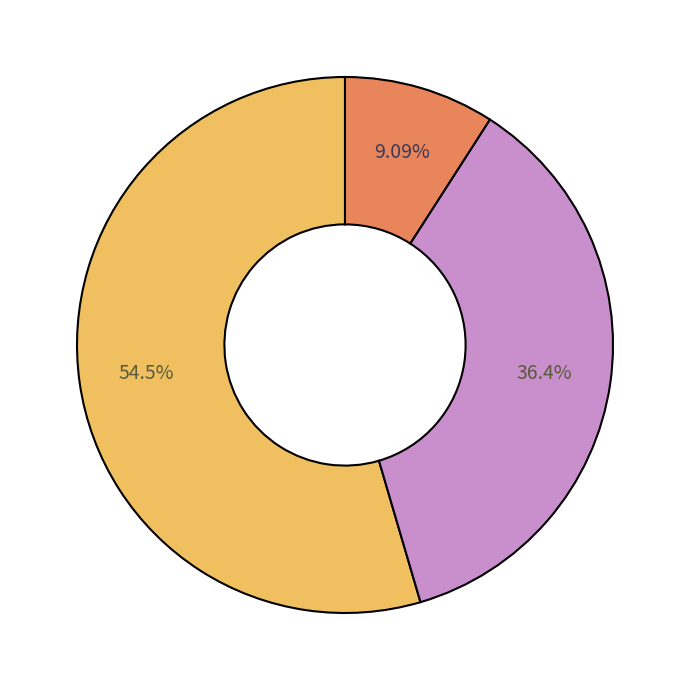

How many segments does this pie chart have?

3